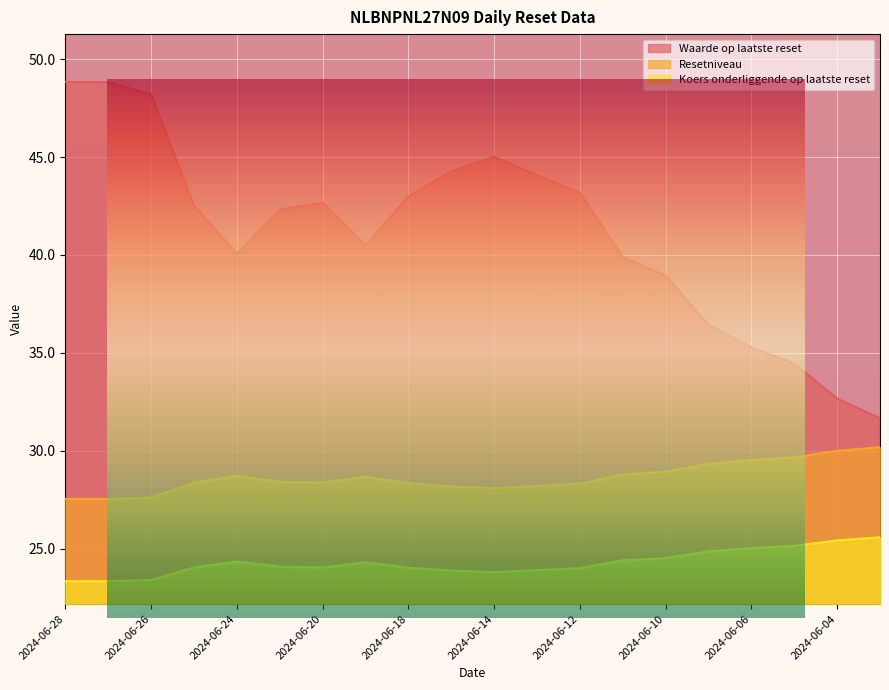

In Resetniveau, how many points are lower than both neighbors (excluding endpoints)?

2